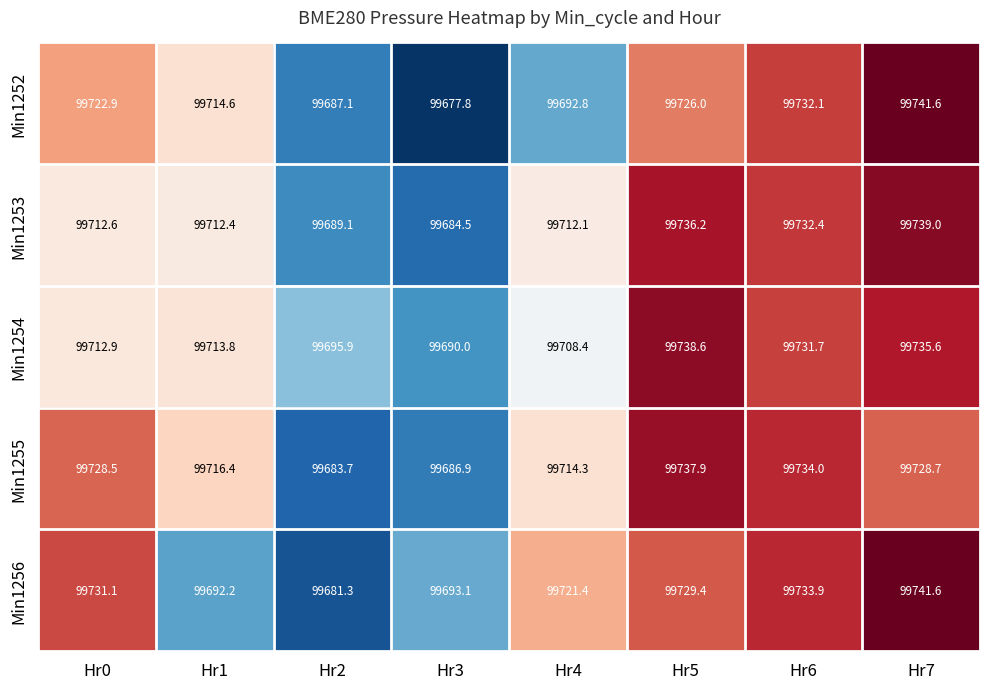

What is the smallest value displayed?

99677.8